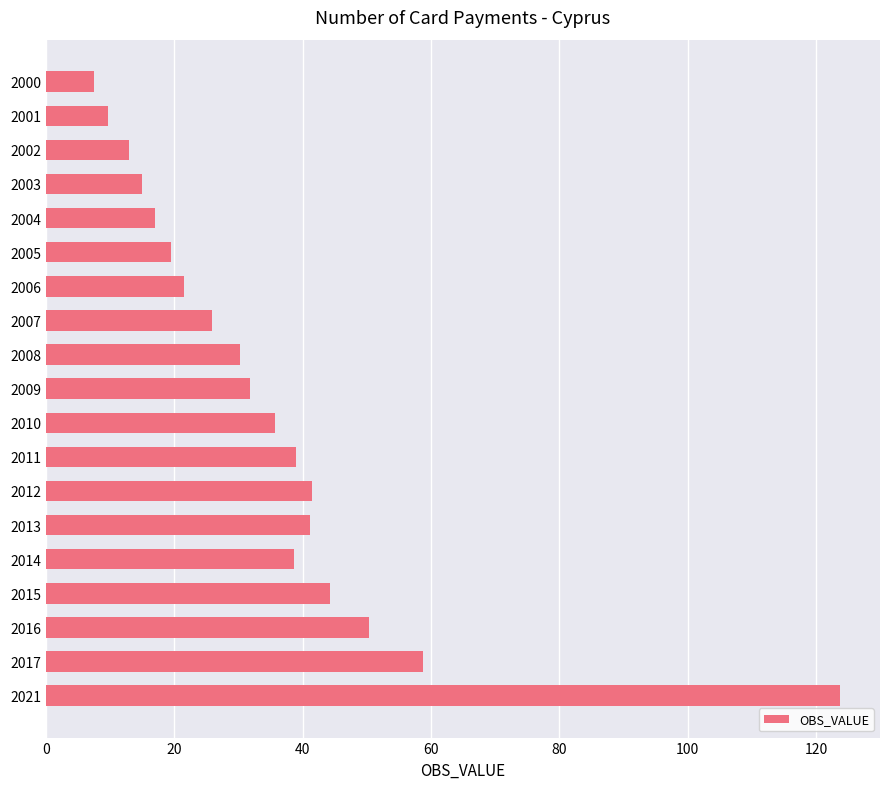

Approximately how many times larger is the value at 2007 compared to 2011?

0.7